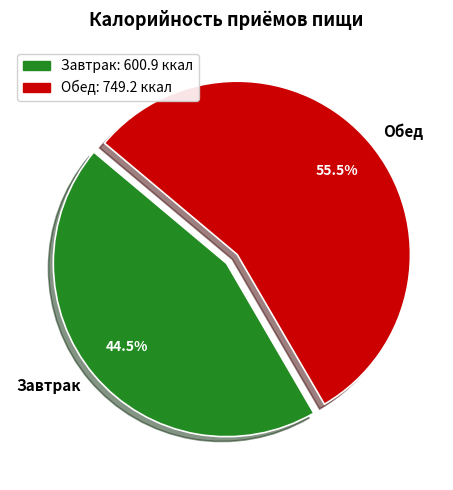

Between Завтрак and Обед, which is larger?

Обед